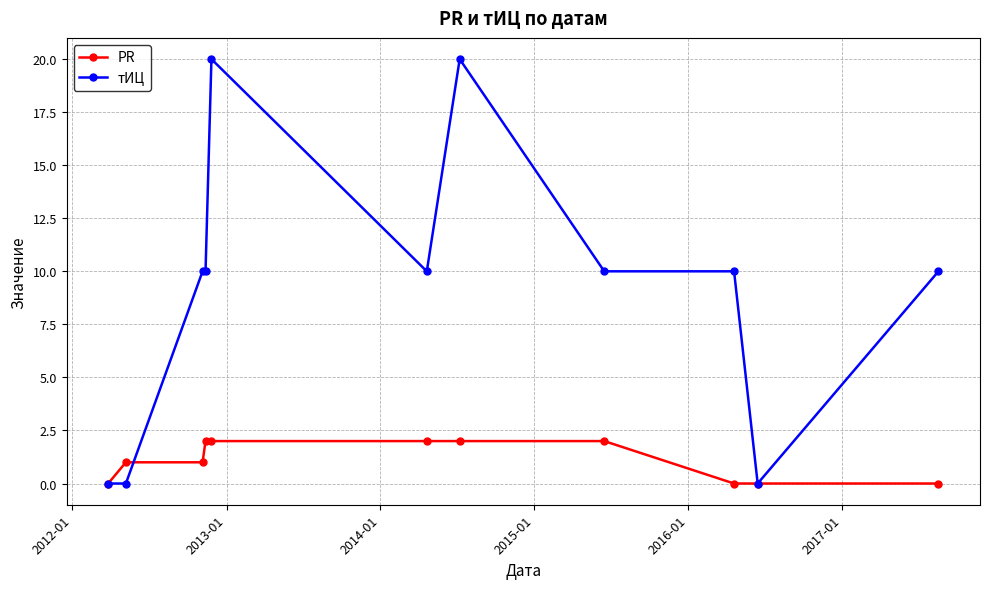

At how many categories does at least one series exceed 3?

8